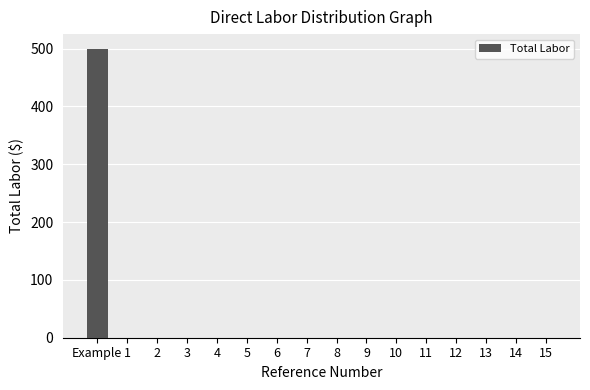

At which category does the chart reach its peak across all series?

Example